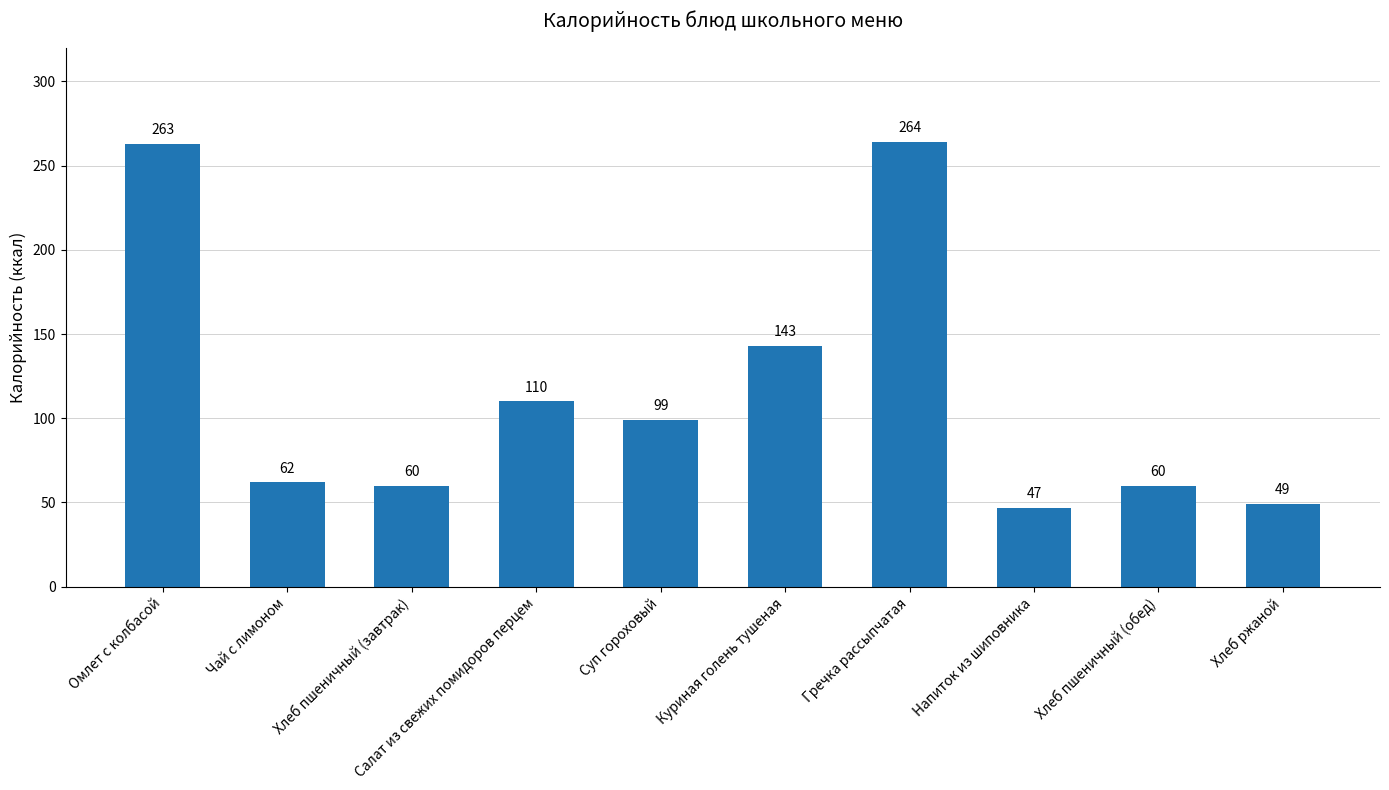

What position from the right is Куриная голень тушеная?

5